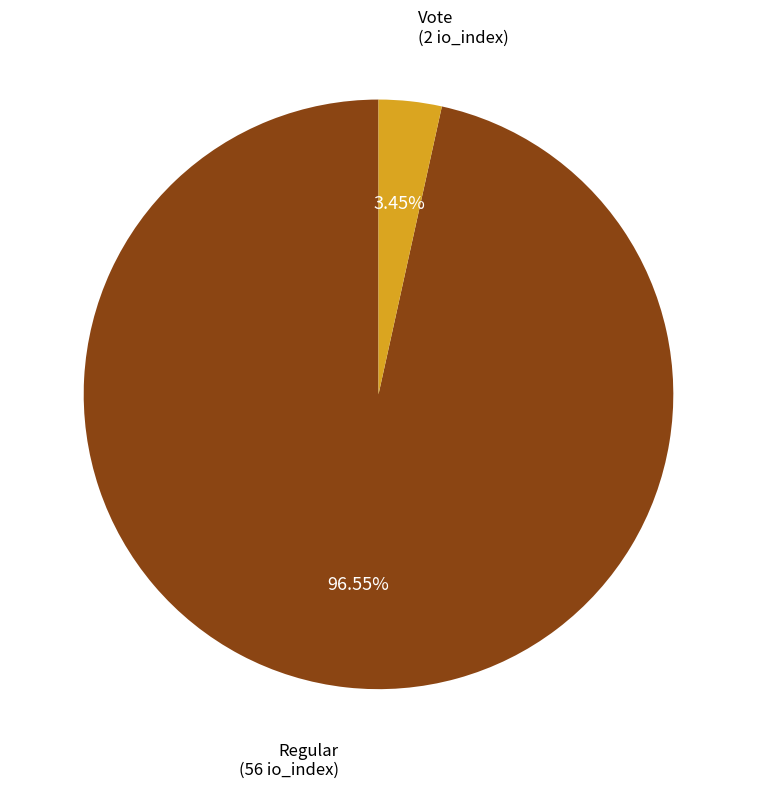

Is the sum of Vote and Regular greater than half?

Yes